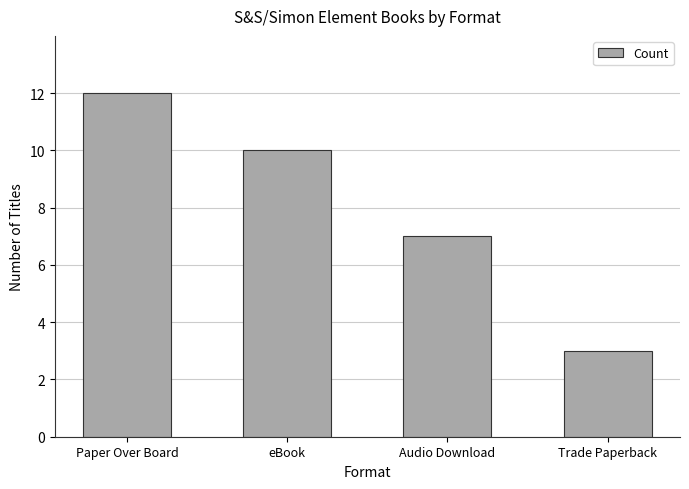

Reading left to right, what are all the values shown in this chart?

Paper Over Board=12	eBook=10	Audio Download=7	Trade Paperback=3